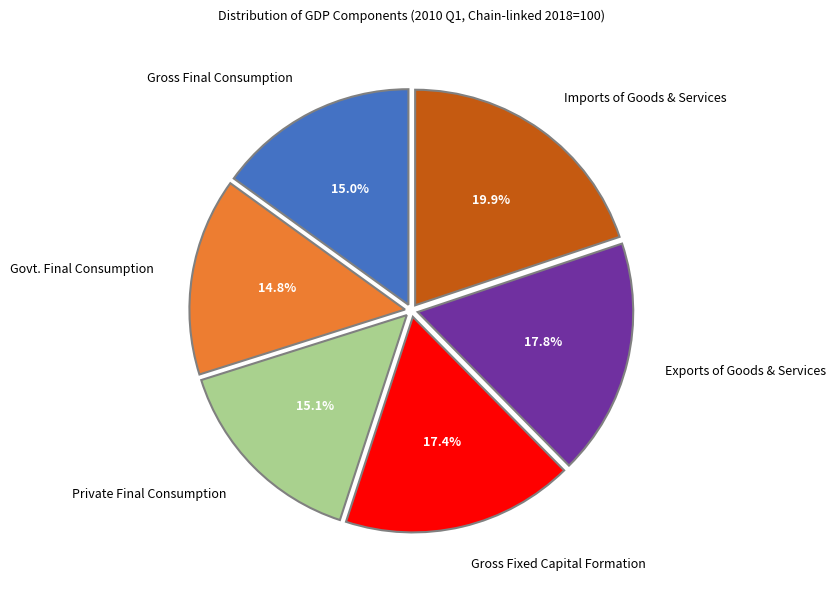

Is Govt. Final Consumption the majority of the pie?

No